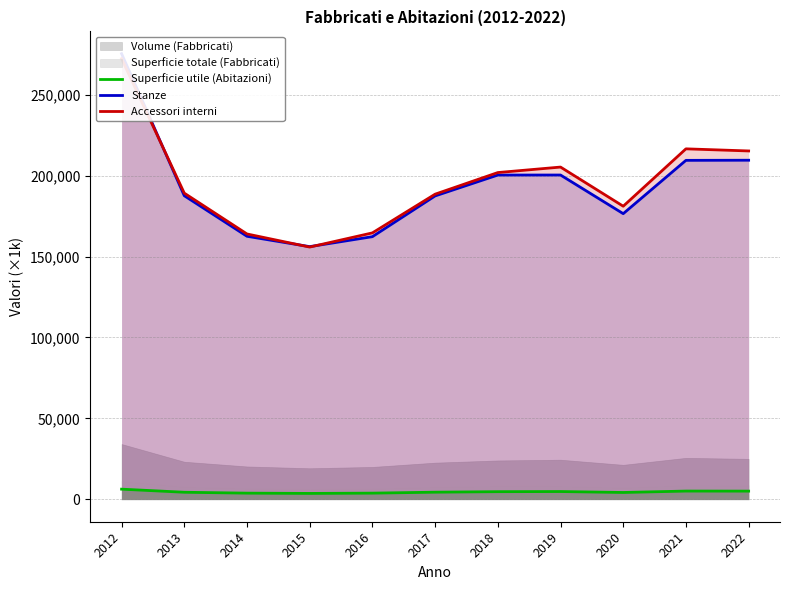

True or false: Stanze and Superficie utile (Abitazioni) cross at least once.

False